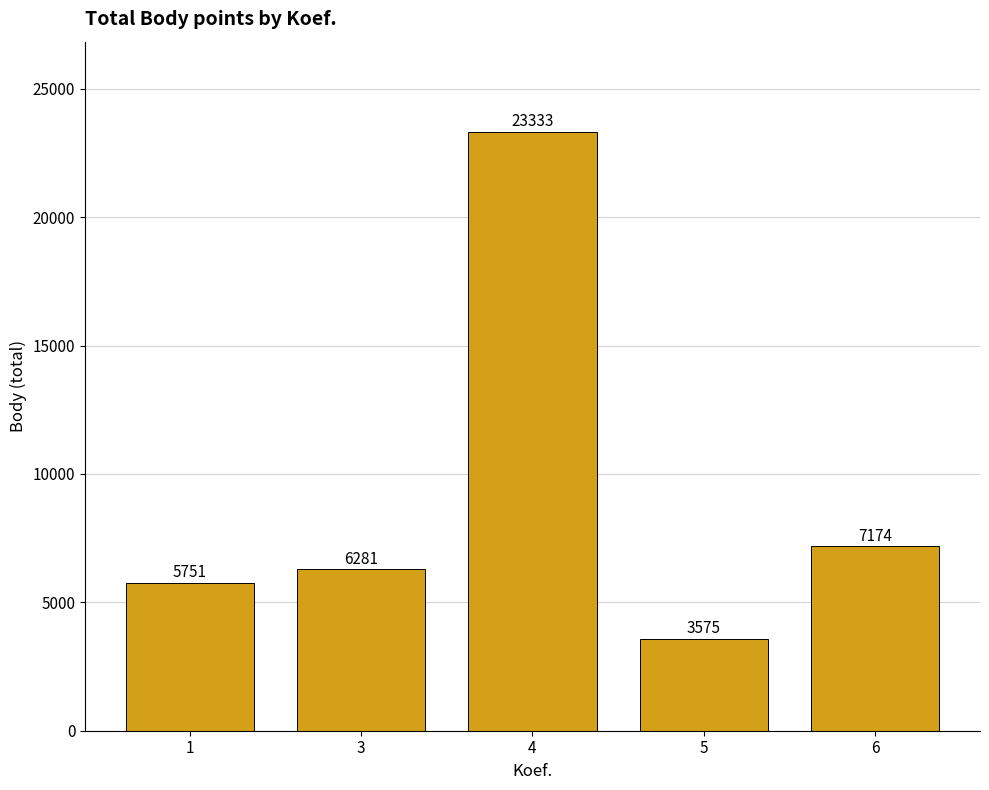

What is the approximate value at 6?

7174